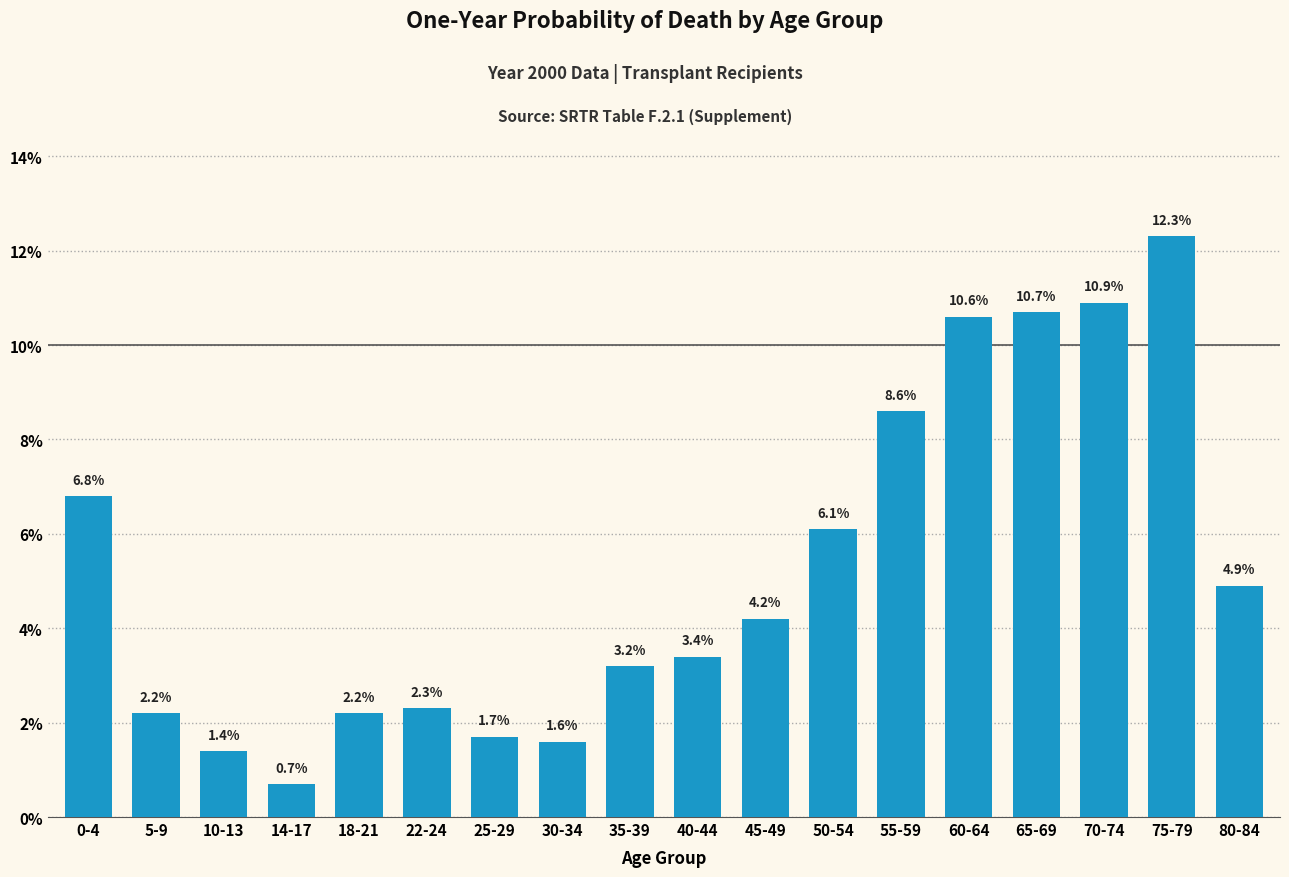

Reading left to right, what are all the values shown in this chart?

6.8	2.2	1.4	0.7	2.2	2.3	1.7	1.6	3.2	3.4	4.2	6.1	8.6	10.6	10.7	10.9	12.3	4.9